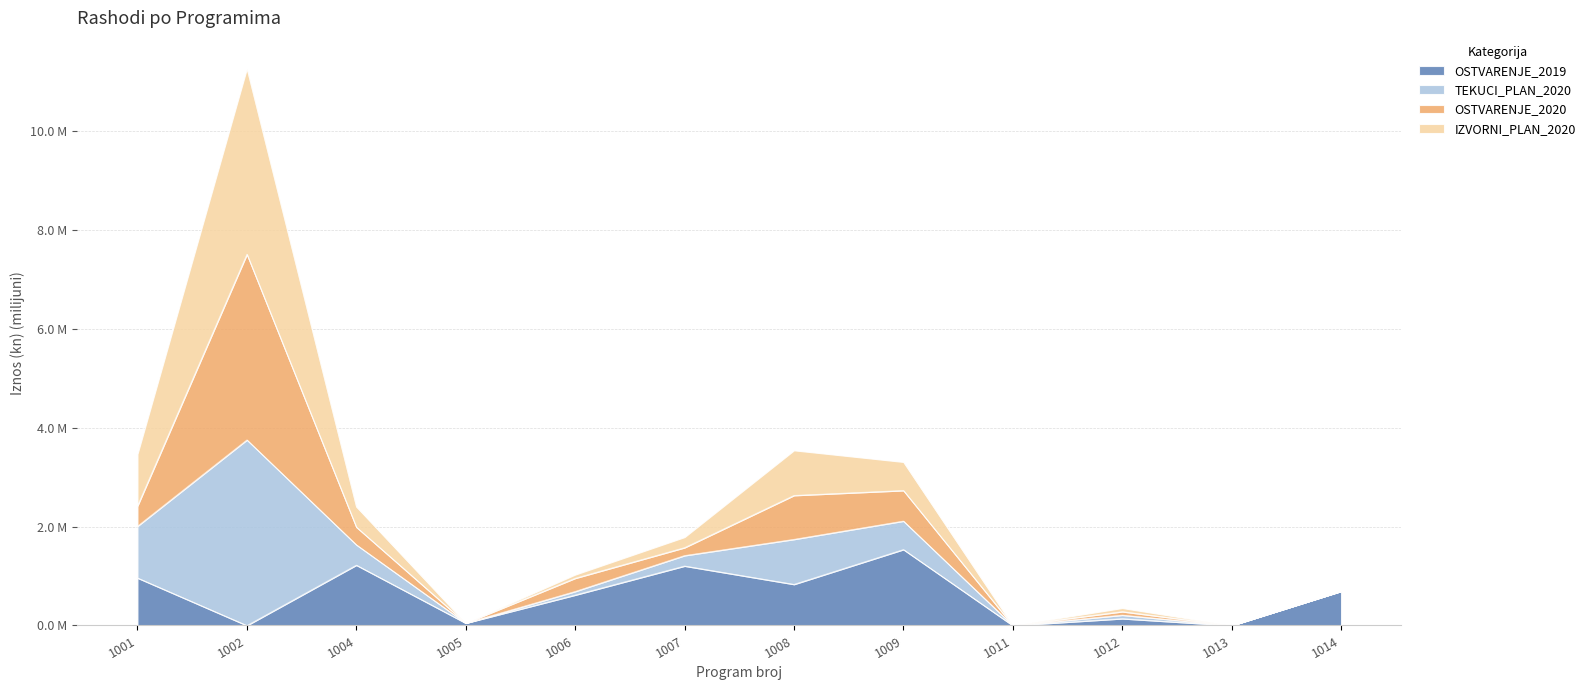

At 1014, list the series in order from largest to smallest.

OSTVARENJE_2019, TEKUCI_PLAN_2020